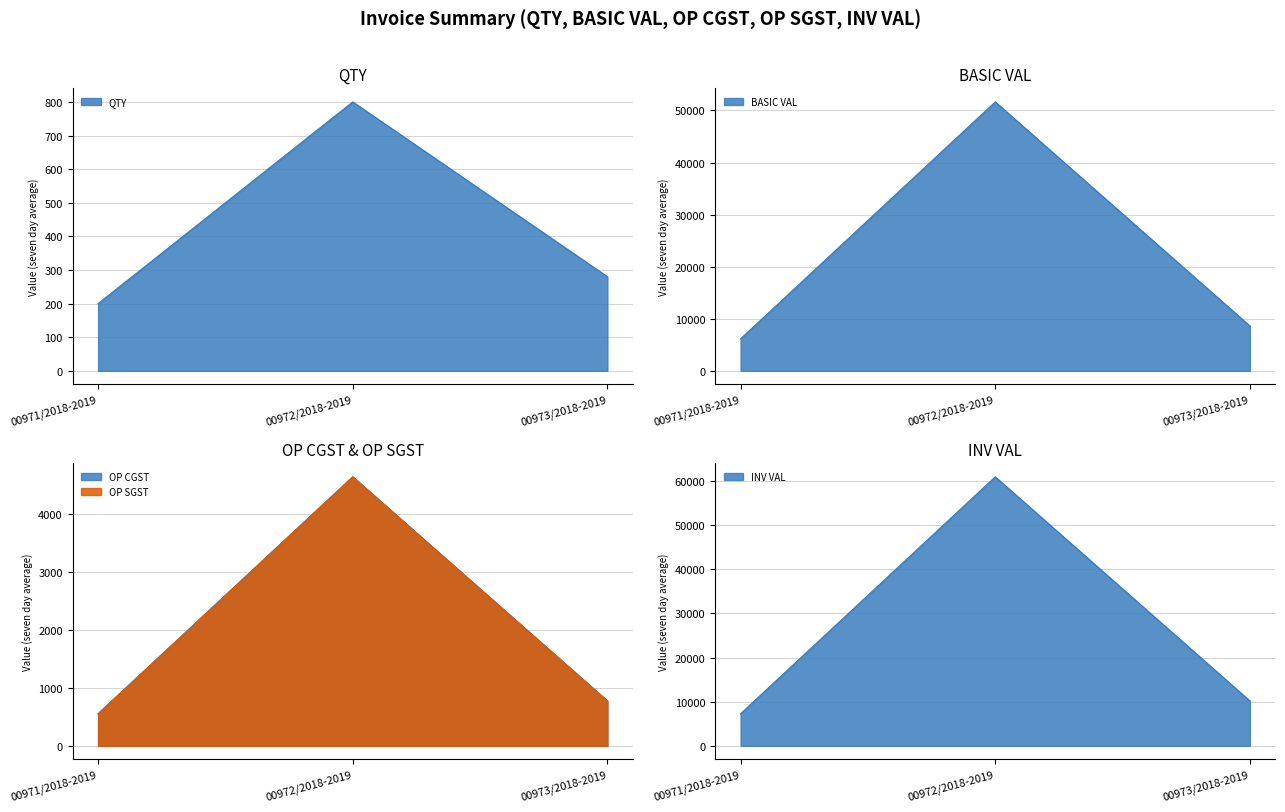

What is the average value of the BASIC VAL series?

1992.0